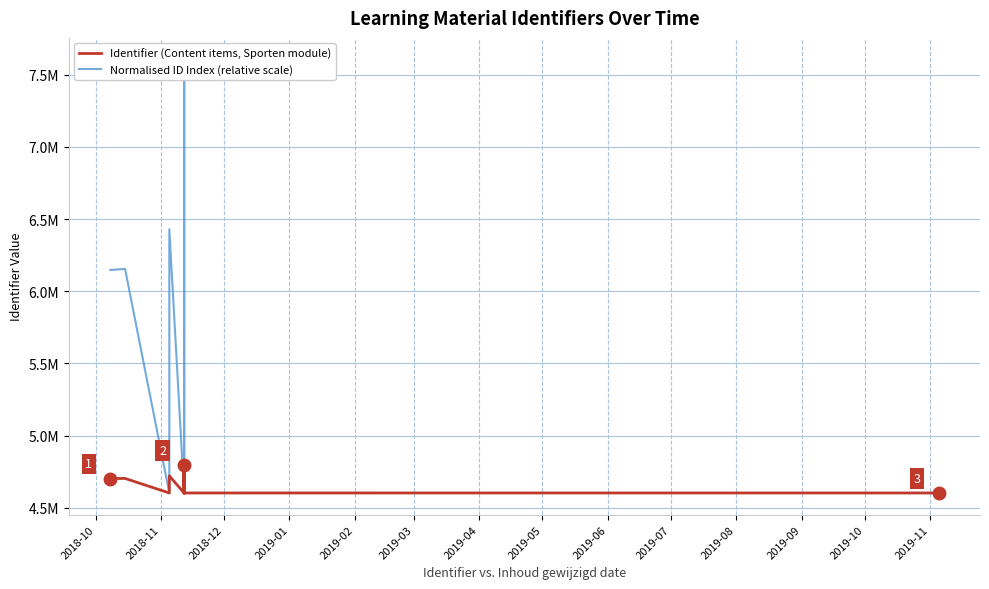

What is the smallest value displayed?

4603602.0